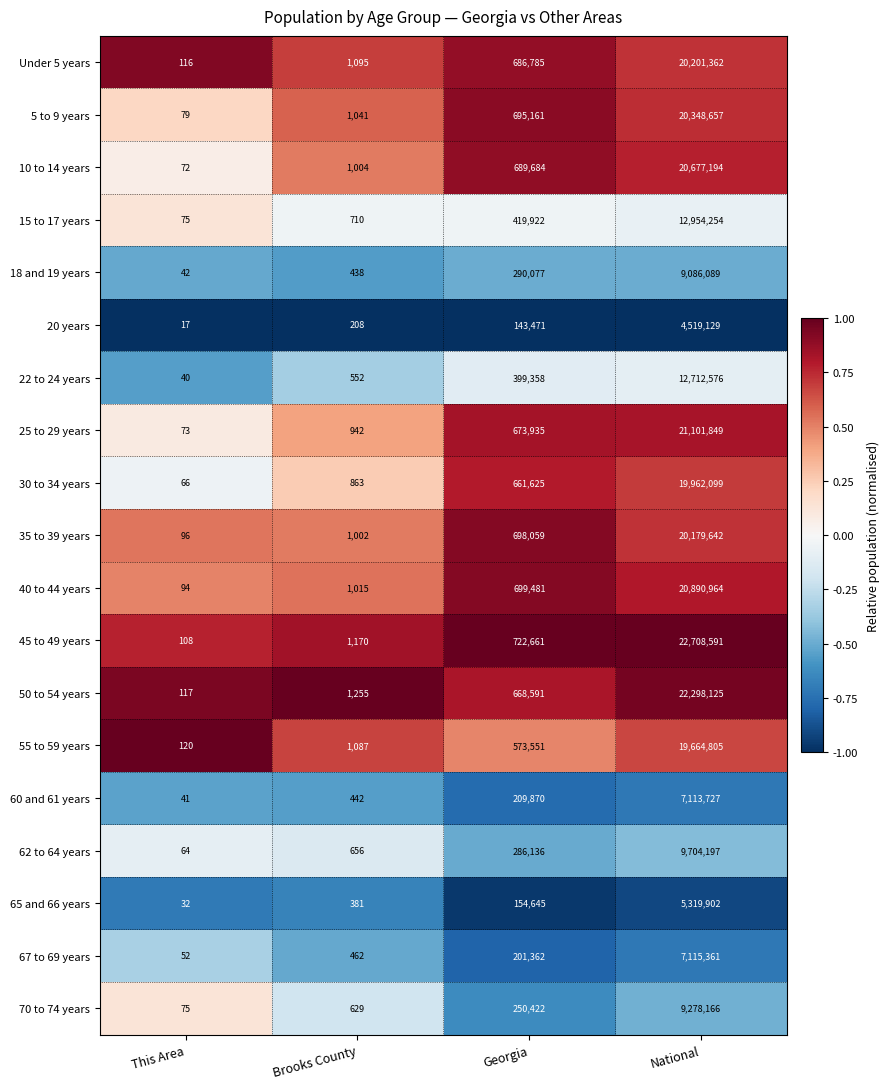

True or false: 55 to 59 years has a value of 1590 at Brooks County.

False